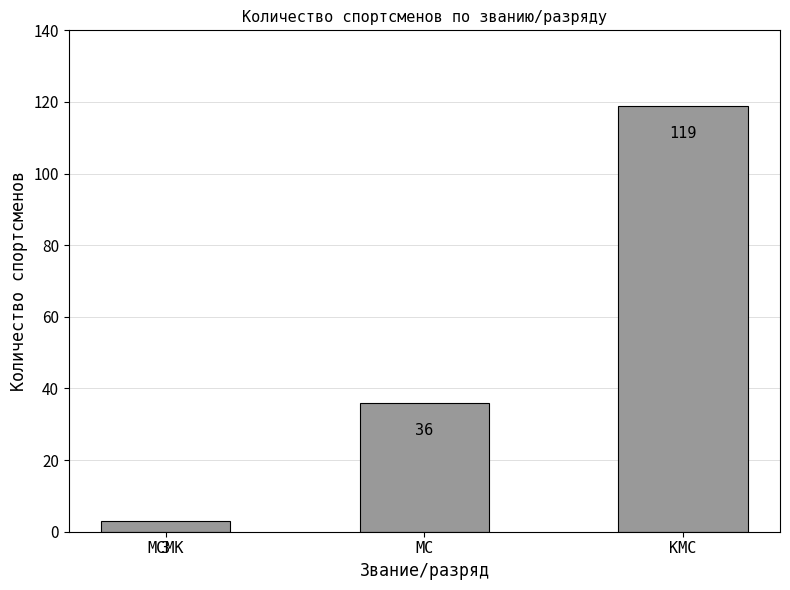

List the labels in order of value, largest first.

КМС, МС, МСМК